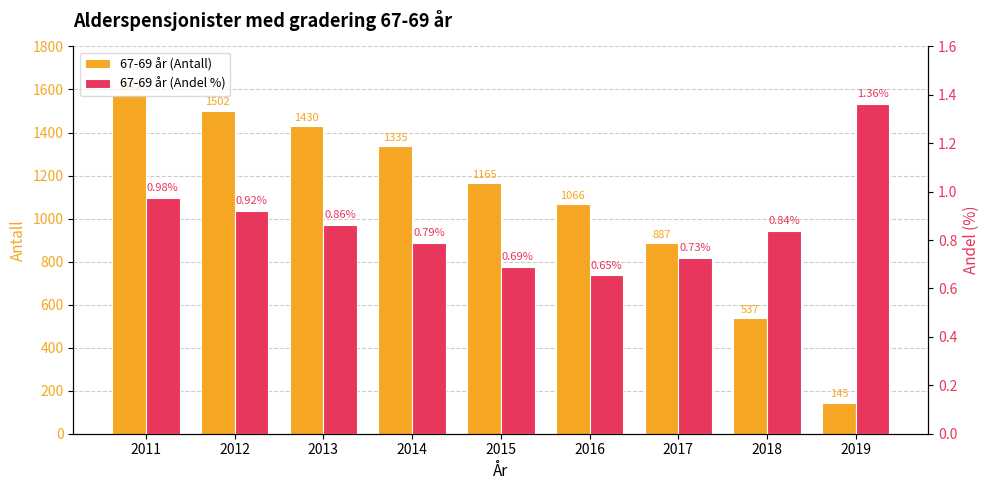

How many groups of bars are there?

9